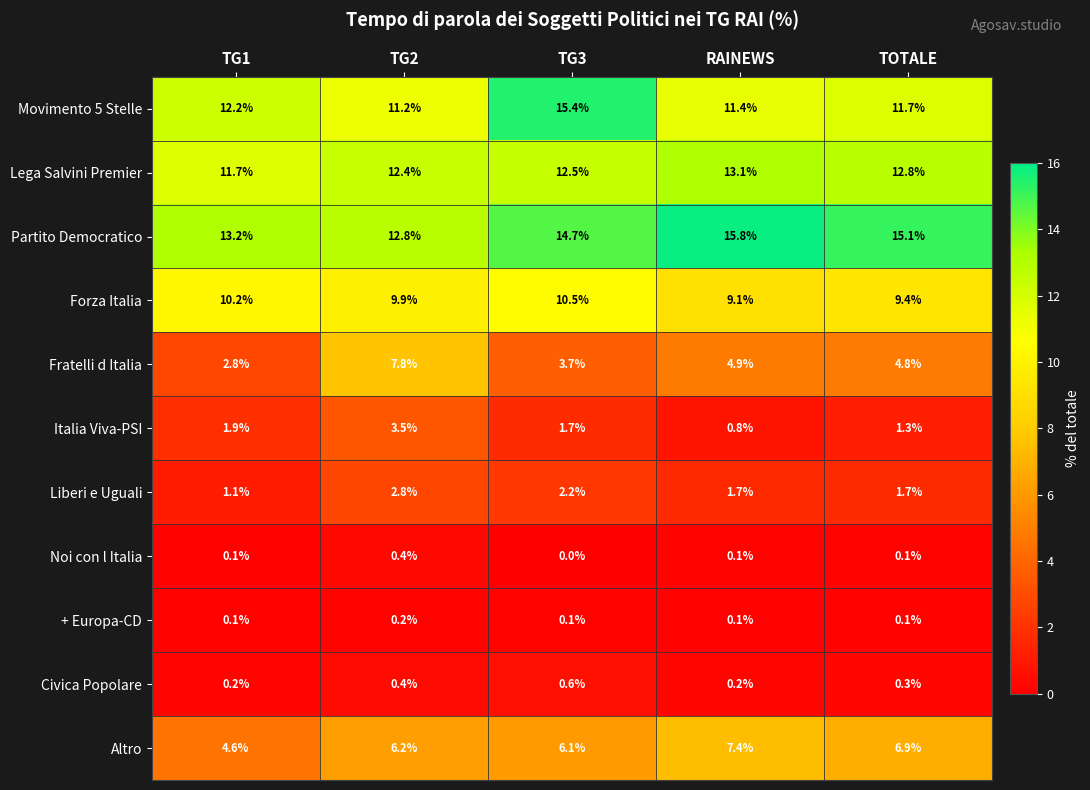

Which category has the lowest value across all series?

TG3